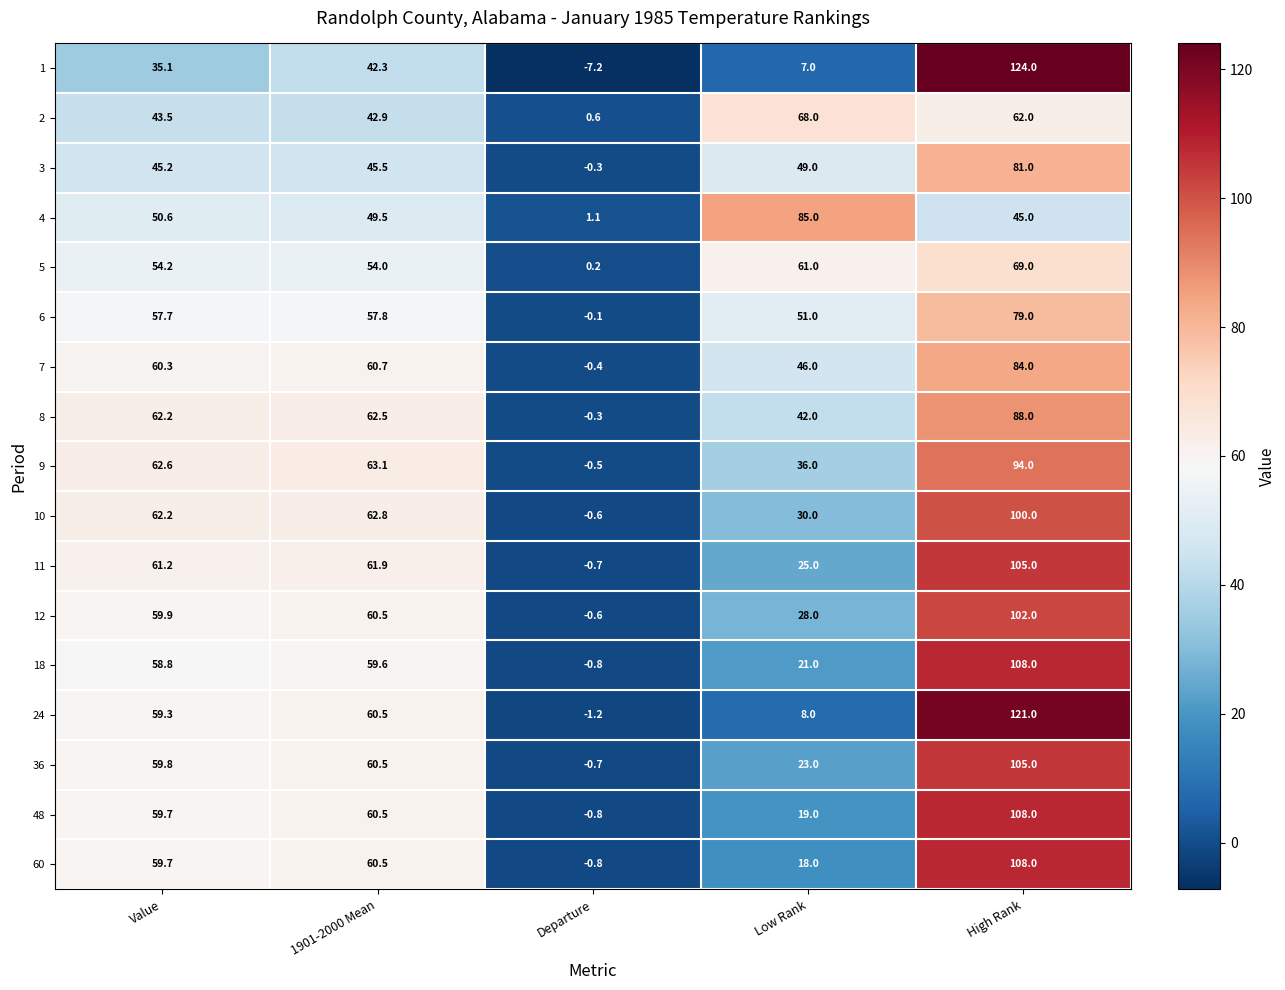

What is the maximum value shown in the chart?

124.0